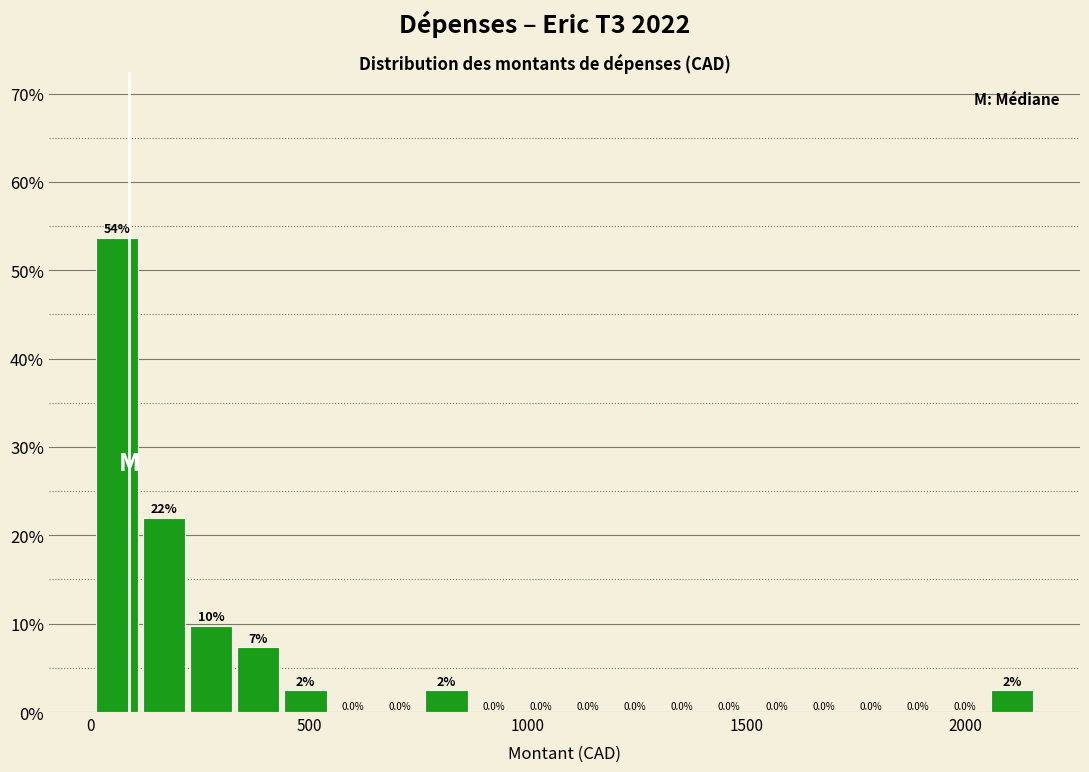

Around what value on the x-axis is the tallest bar? Give the approximate position of its centre, as read against the axis.

50